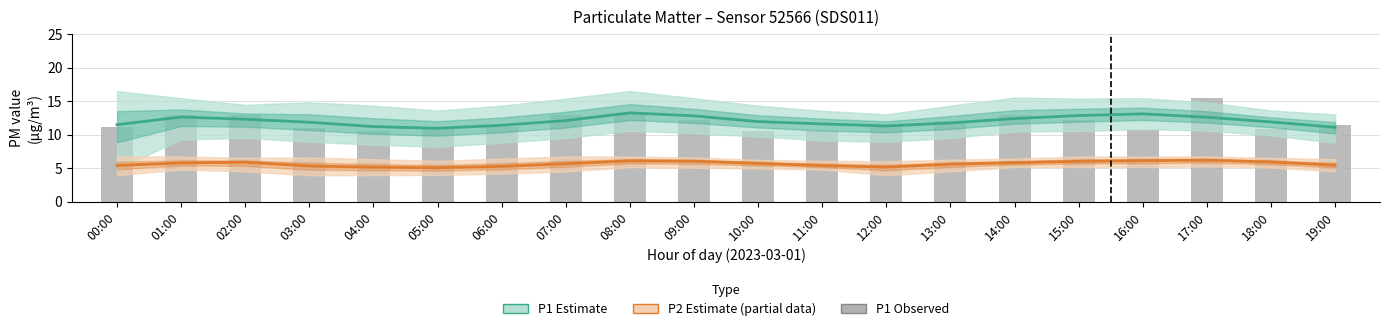

At which label is P1 Estimate closest to 12?

10:00